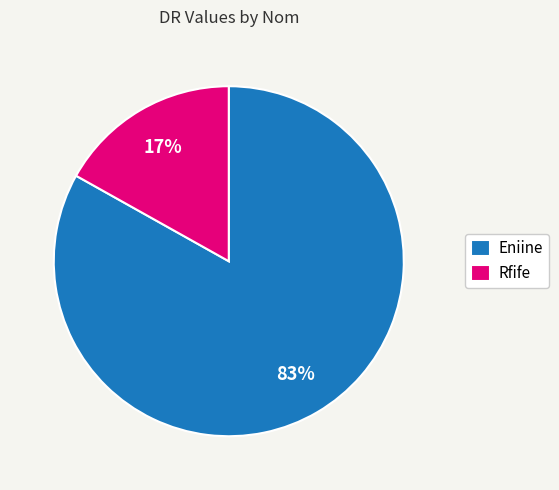

Do Rfife and Eniine together represent more than half of the pie?

Yes